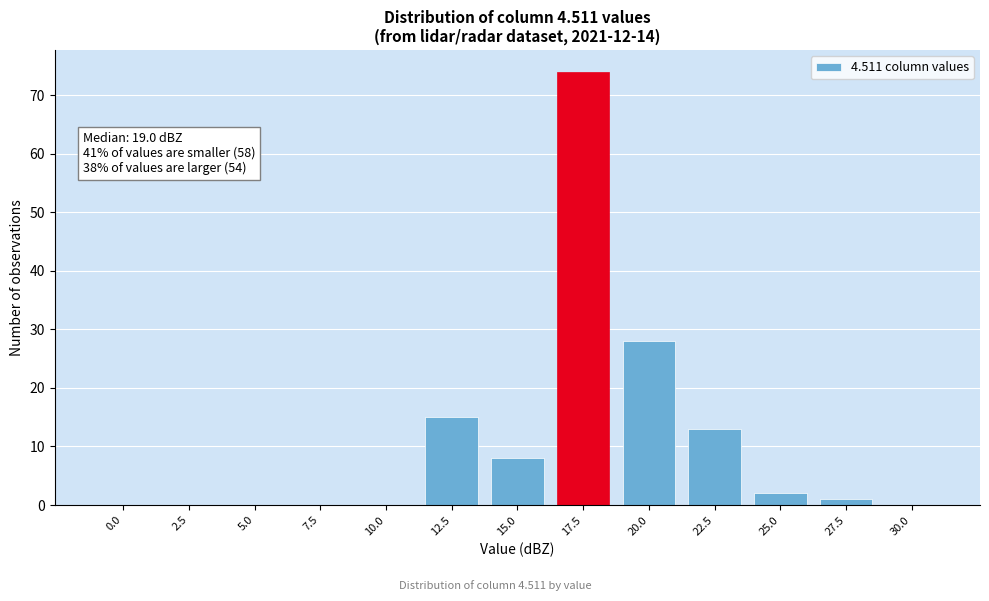

Reading right to left, extract all data points from this chart.

30.0=0	27.5=1	25.0=2	22.5=13	20.0=28	17.5=74	15.0=8	12.5=15	10.0=0	7.5=0	5.0=0	2.5=0	0.0=0